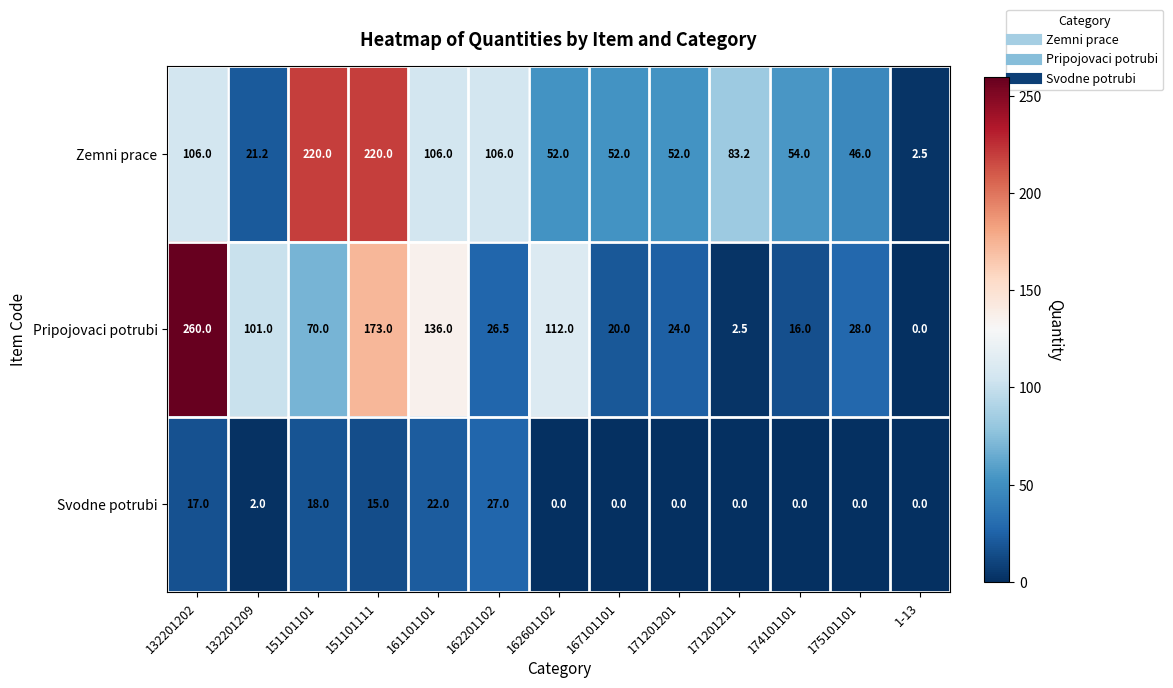

Count the number of categories in the chart.

13